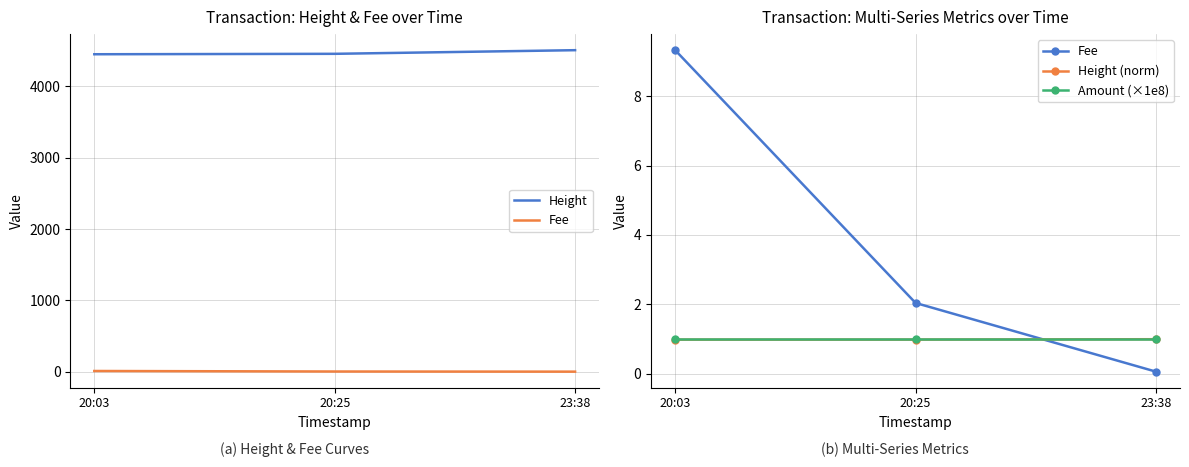

Reading left to right, what are all the values shown in this chart?

Height: 4451.0	4457.0	4508.0
Fee: 9.3	2.0	0.1
Height (norm): 1.0	1.0	1.0
Amount (×1e8): 1.0	1.0	1.0